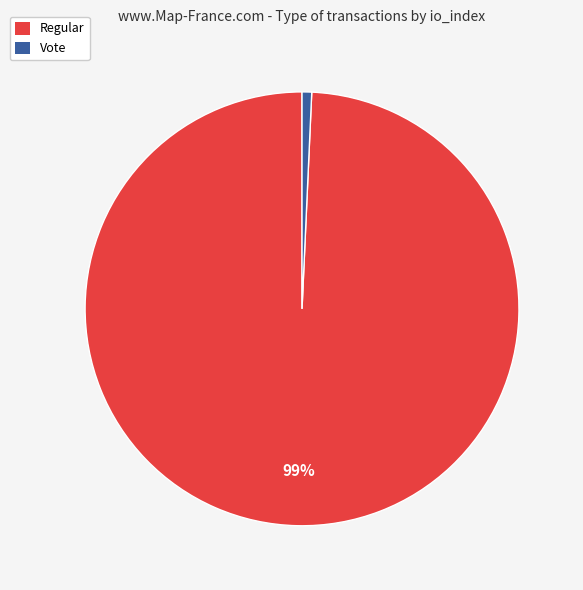

Which has a higher value, Vote or Regular?

Regular